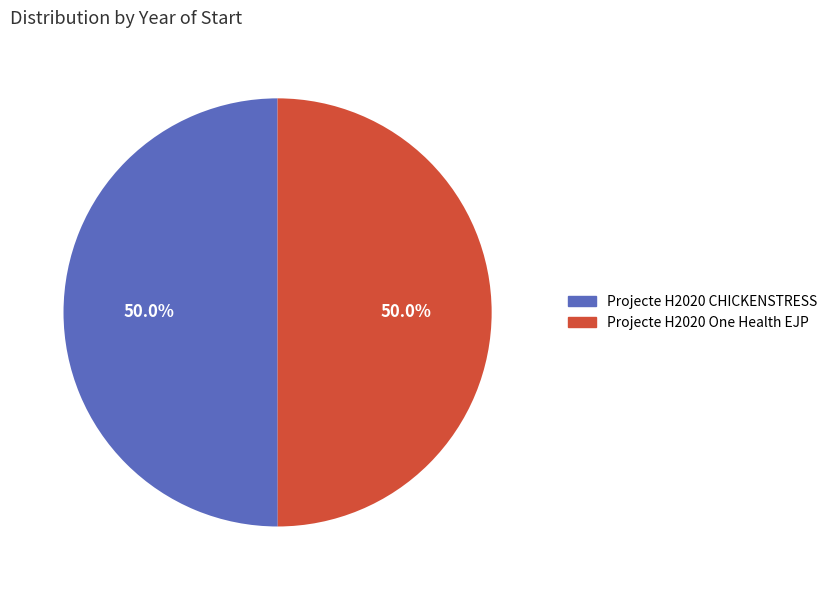

Combined, what portion of the pie is Projecte H2020 One Health EJP and Projecte H2020 CHICKENSTRESS?

100.0%